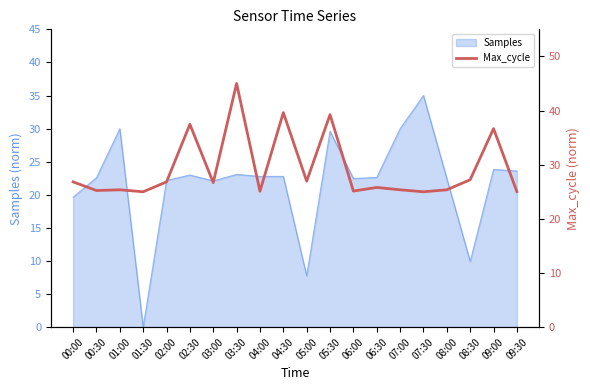

What position from the right is 09:30?

1